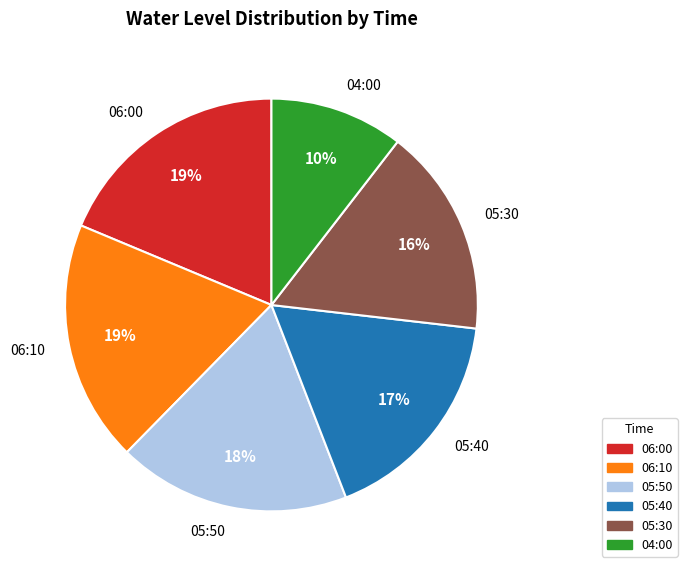

What is the smallest slice in the pie chart?

04:00